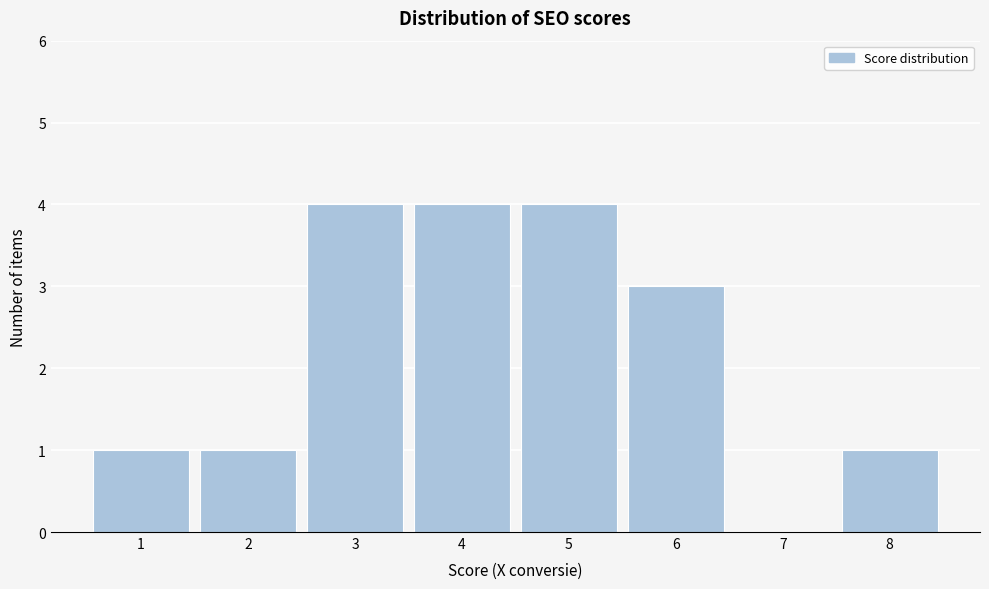

Reading left to right, list every bar in this chart as the range it spans on the x-axis followed by its height. The values are not printed on the chart, so give them approximately, as read against the axis.

0.5 to 1.5: 1
1.5 to 2.5: 1
2.5 to 3.5: 4
3.5 to 4.5: 4
4.5 to 5.5: 4
5.5 to 6.5: 3
6.5 to 7.5: 0
7.5 to 8.5: 1